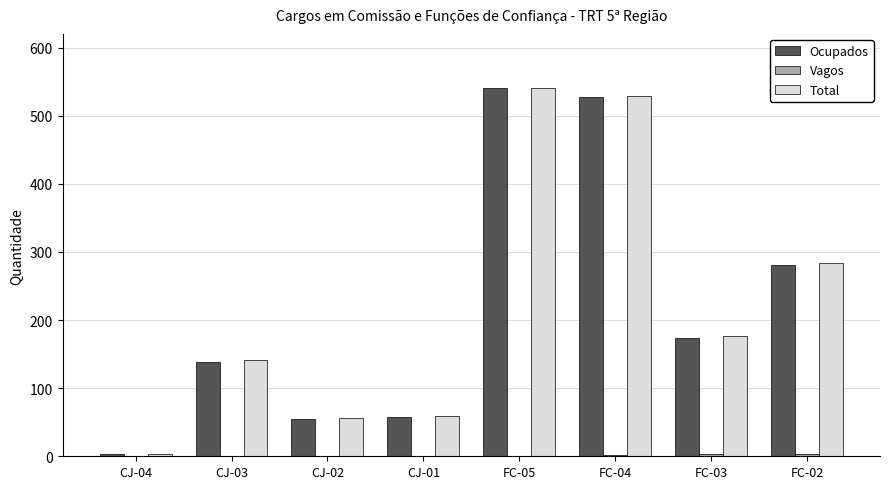

The value of Ocupados at CJ-02 is 55. True or false?

True